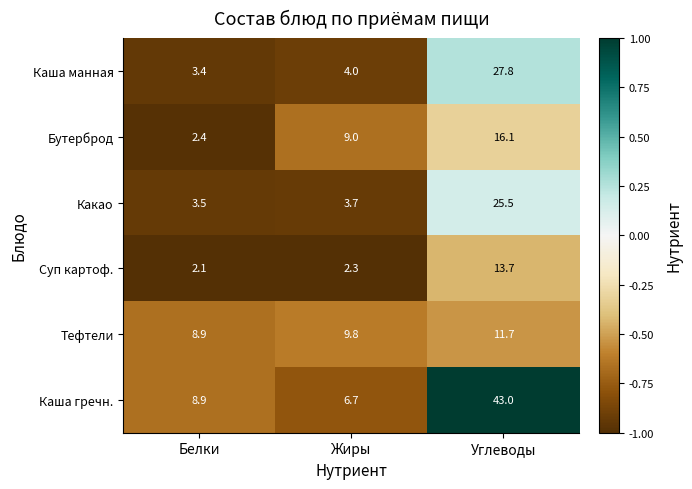

How many series are shown in this chart?

6